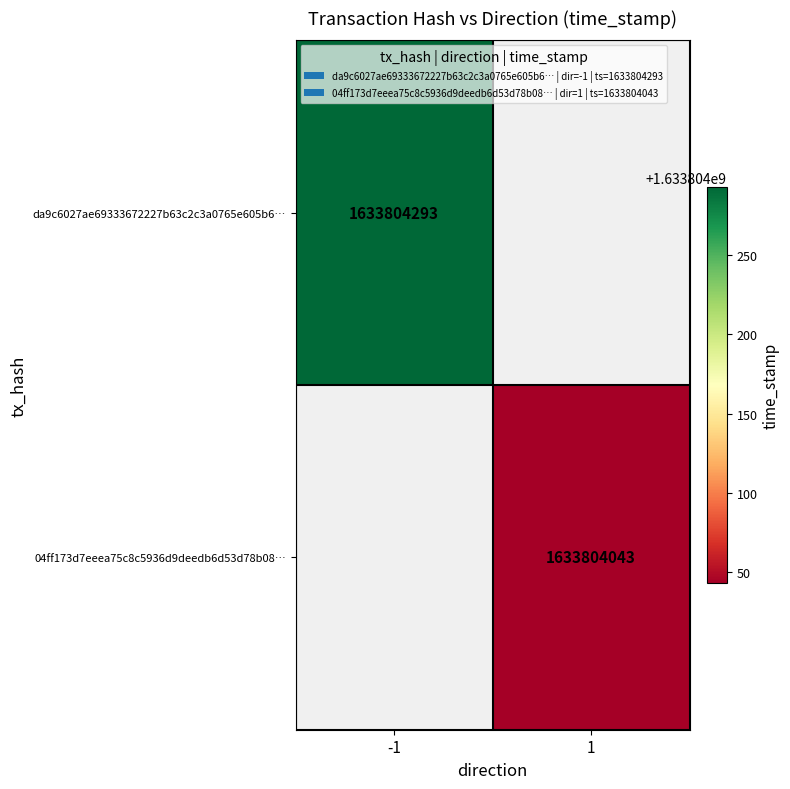

What is the greatest value displayed?

1633804293